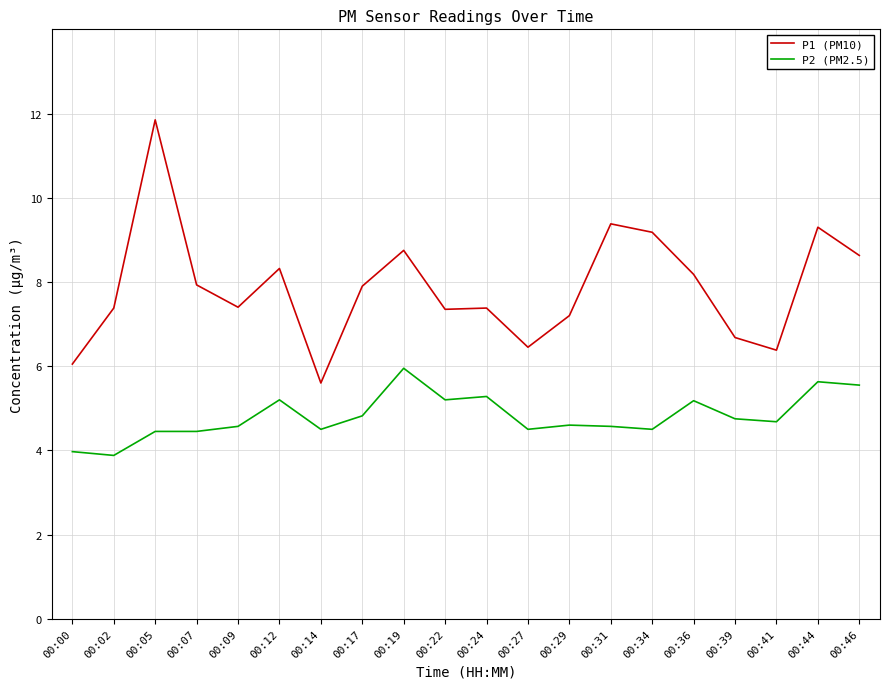

What is the highest value of the P2 (PM2.5) series?

6.0